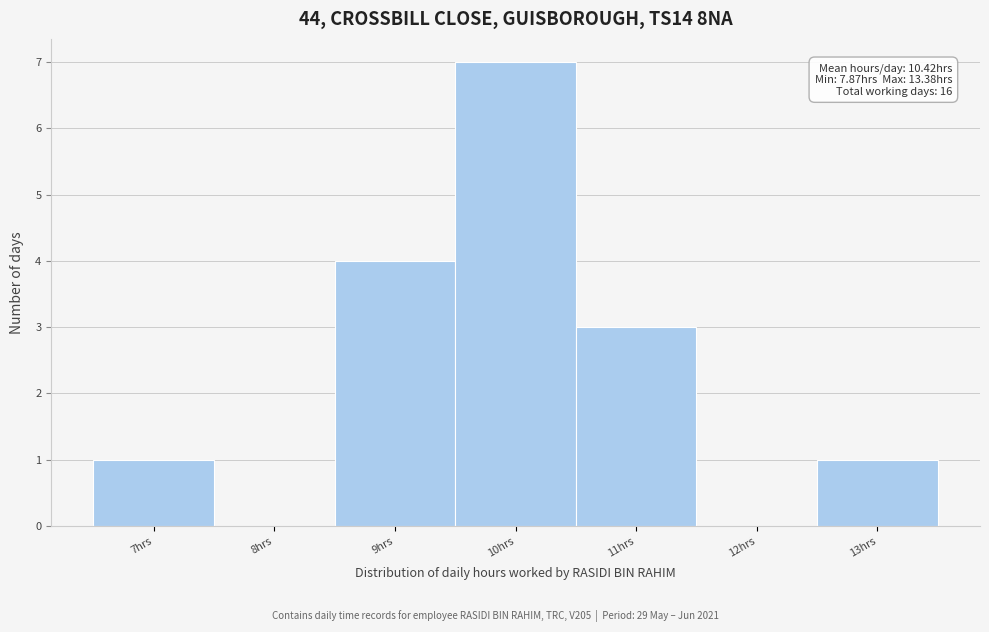

Reading left to right, extract all data points from this chart.

7hrs=1	8hrs=0	9hrs=4	10hrs=7	11hrs=3	12hrs=0	13hrs=1